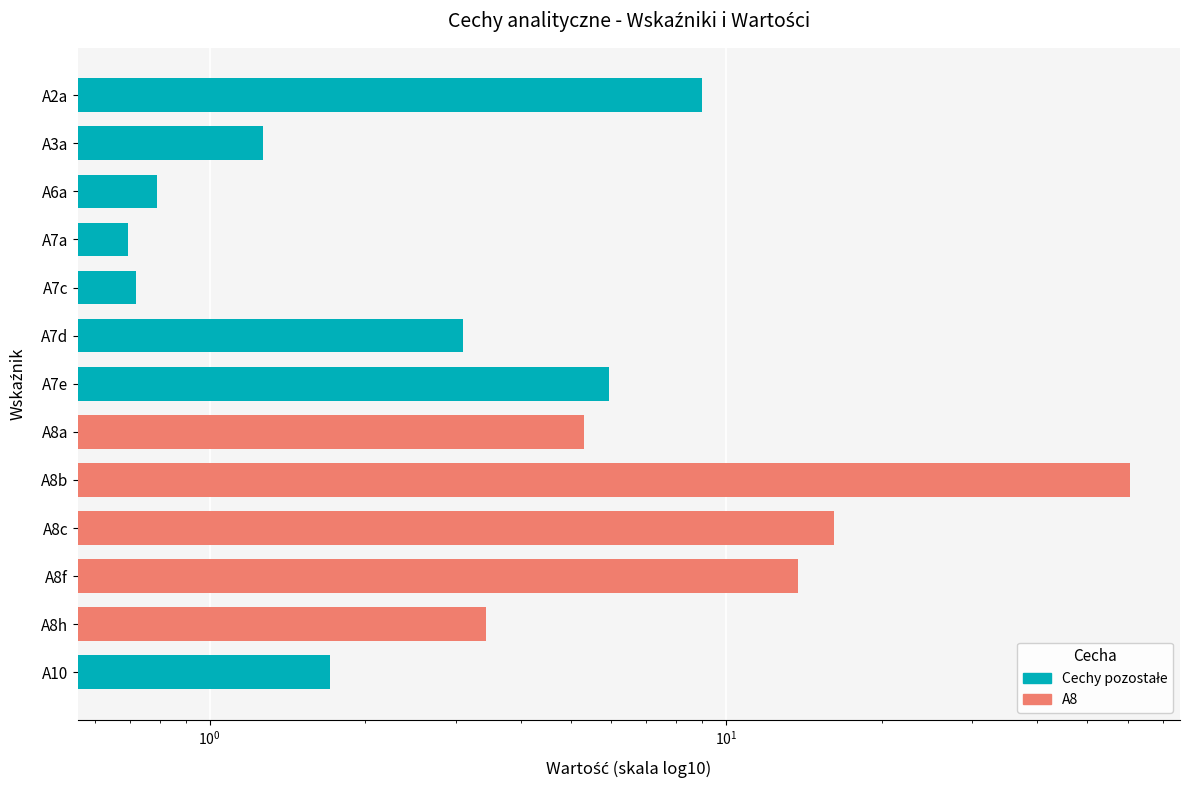

What position from the left is A8f?

11